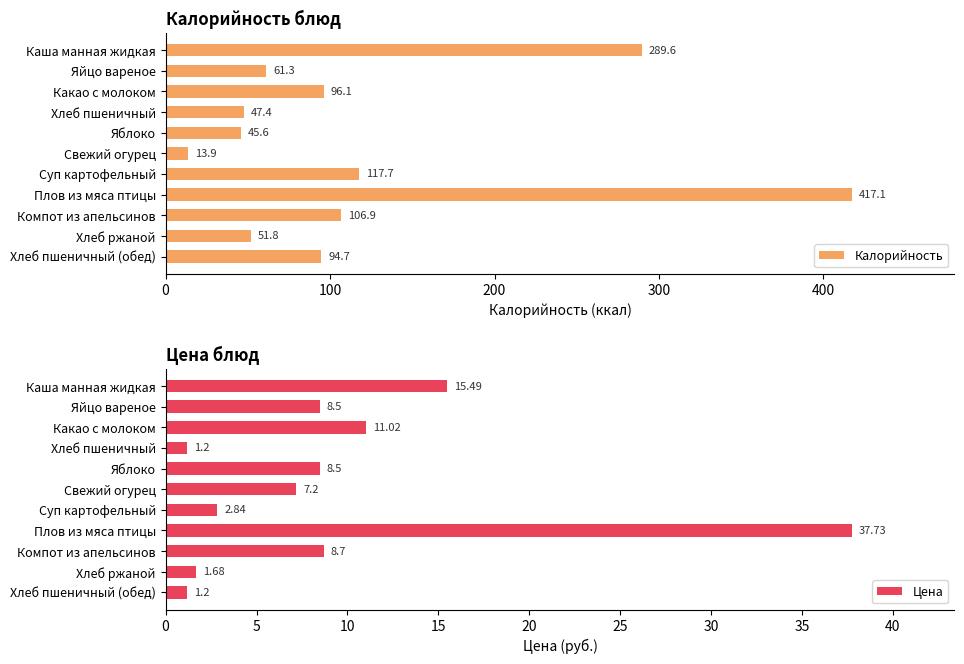

List the series in order of their overall mean, highest first.

Калорийность, Цена